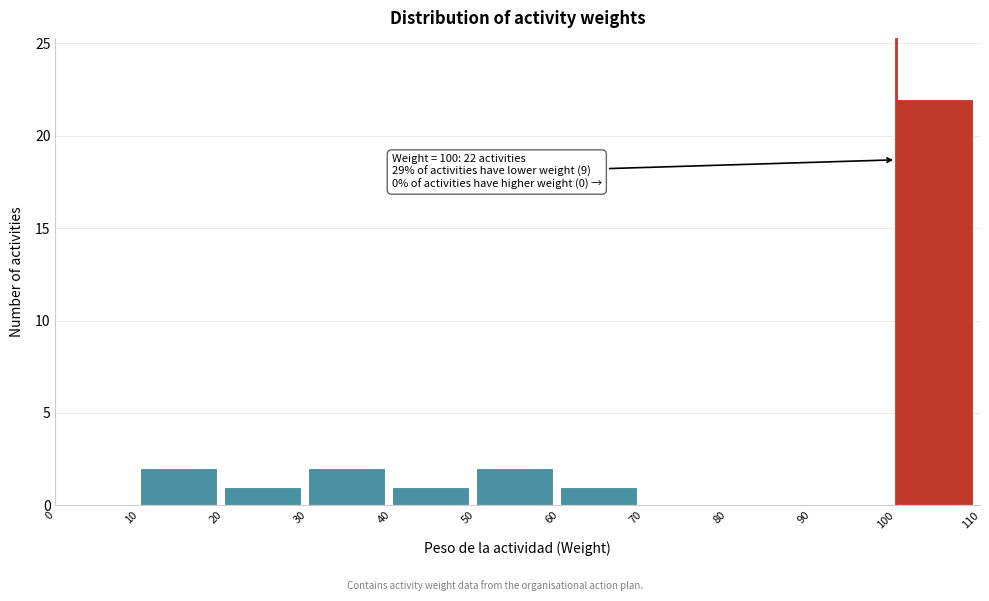

Which range on the x-axis has the tallest bar?

100 to 110